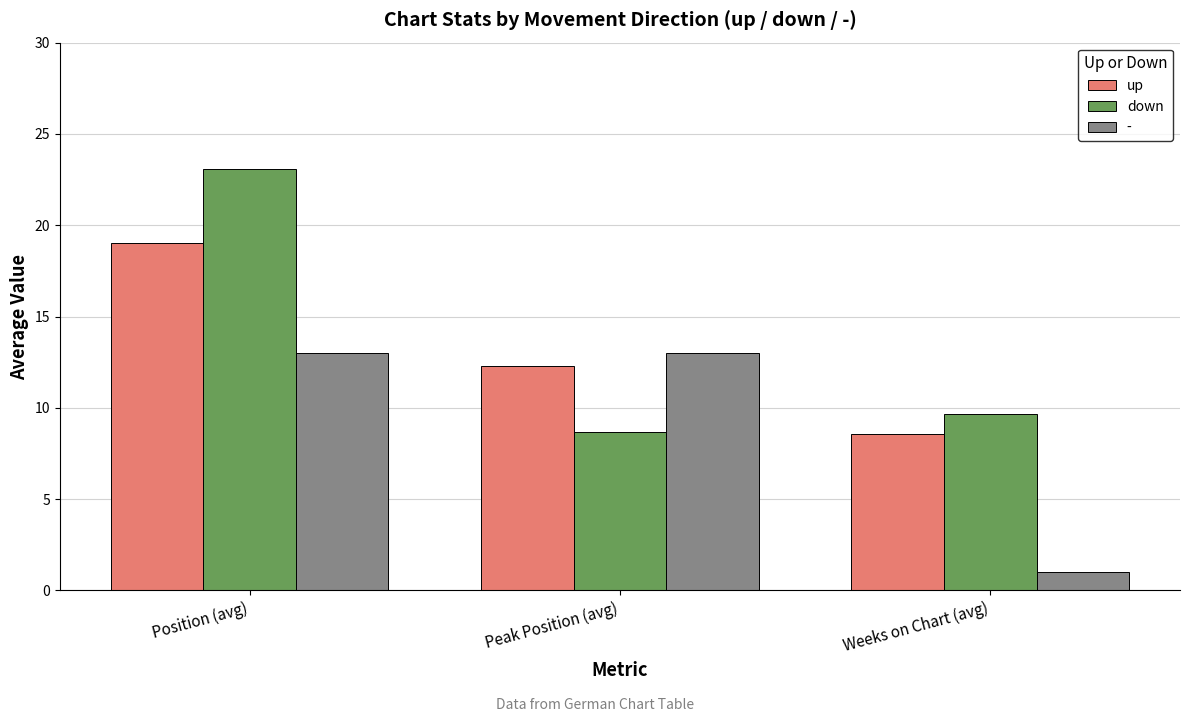

What is the difference between the maximum and minimum values in the down series?

14.4